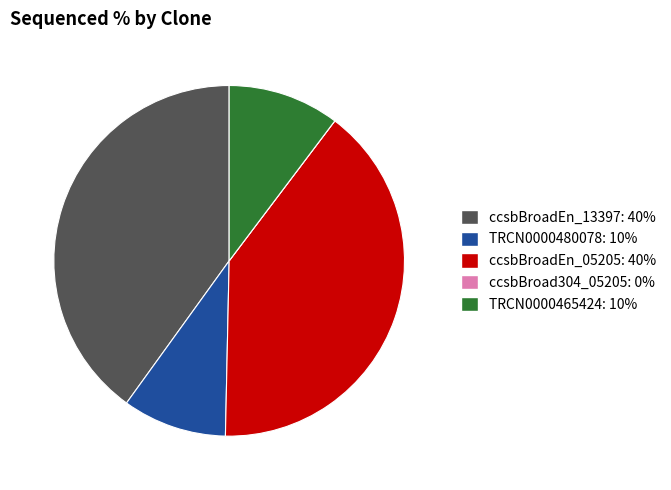

Is there a majority slice in this chart?

No